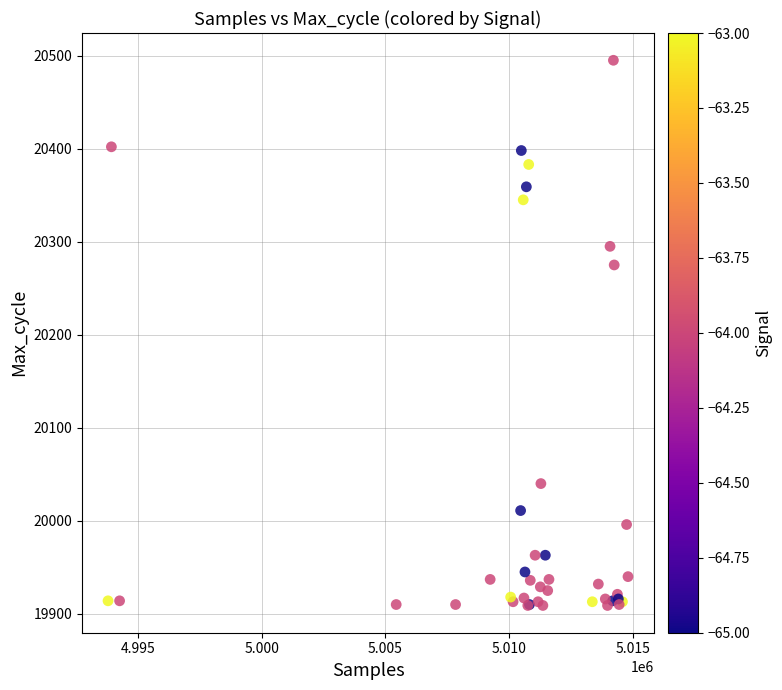

What Y value in the scatter plot is closest to 20202?

20275